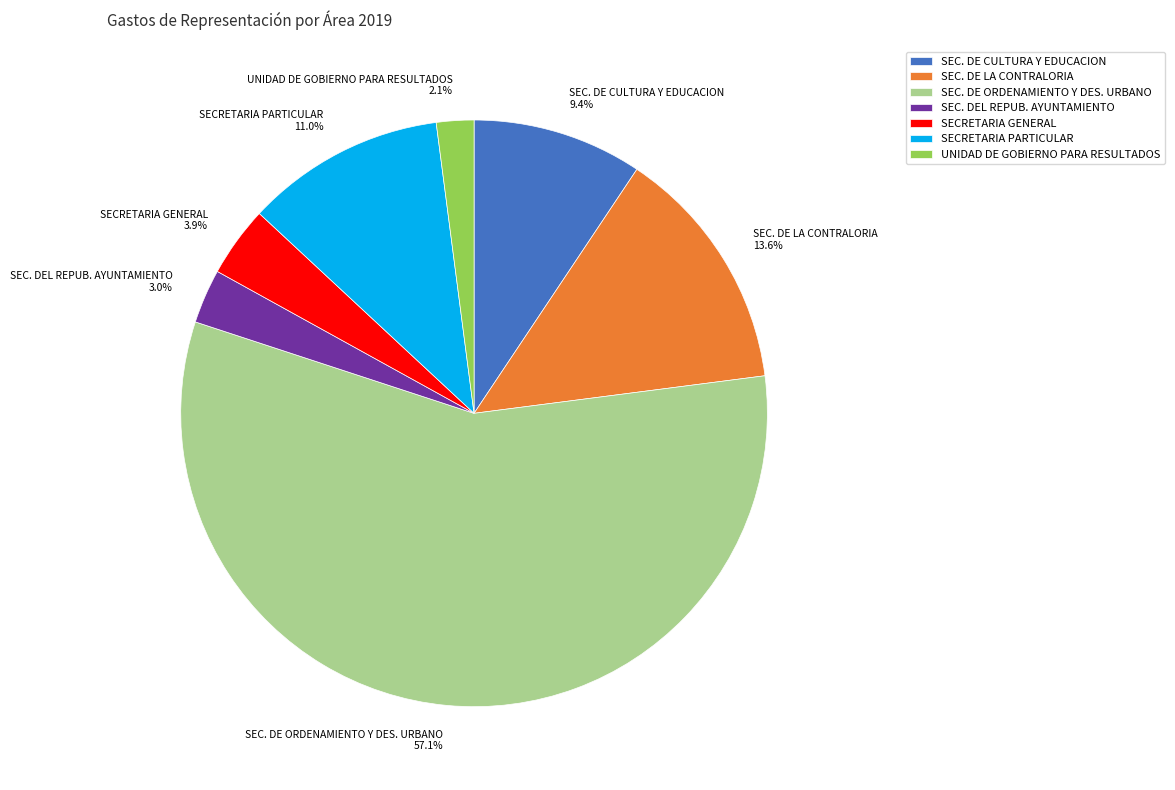

How many segments does this pie chart have?

7